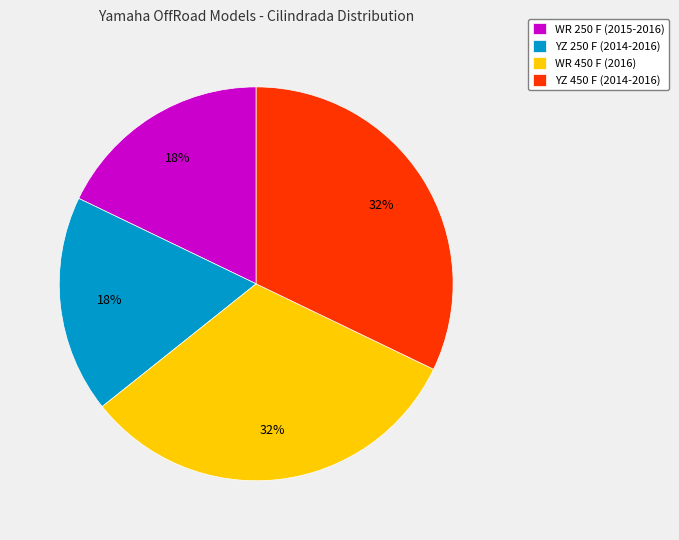

What percentage is the WR 250 F (2015-2016) slice, to the nearest percent?

18%